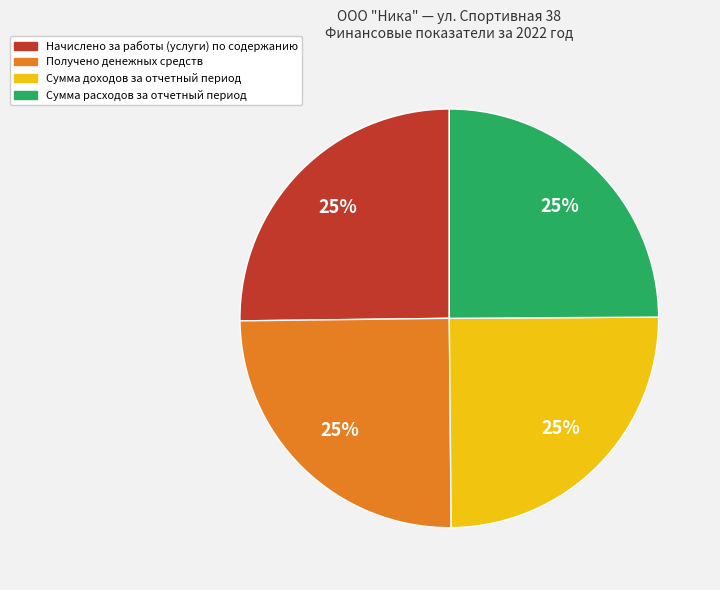

To the nearest percent, what portion does Сумма расходов за отчетный период represent?

25%